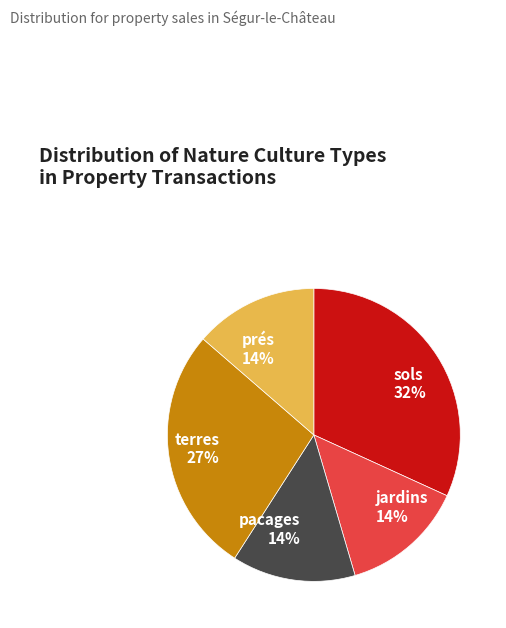

Is it true that pacages is 14% of the pie?

True